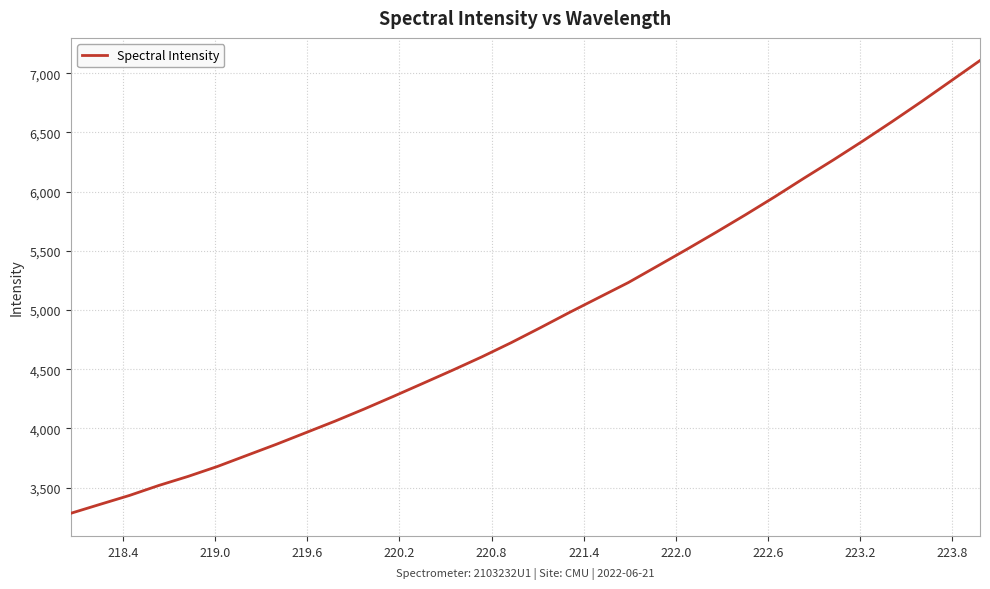

Count the number of data series in this chart.

1